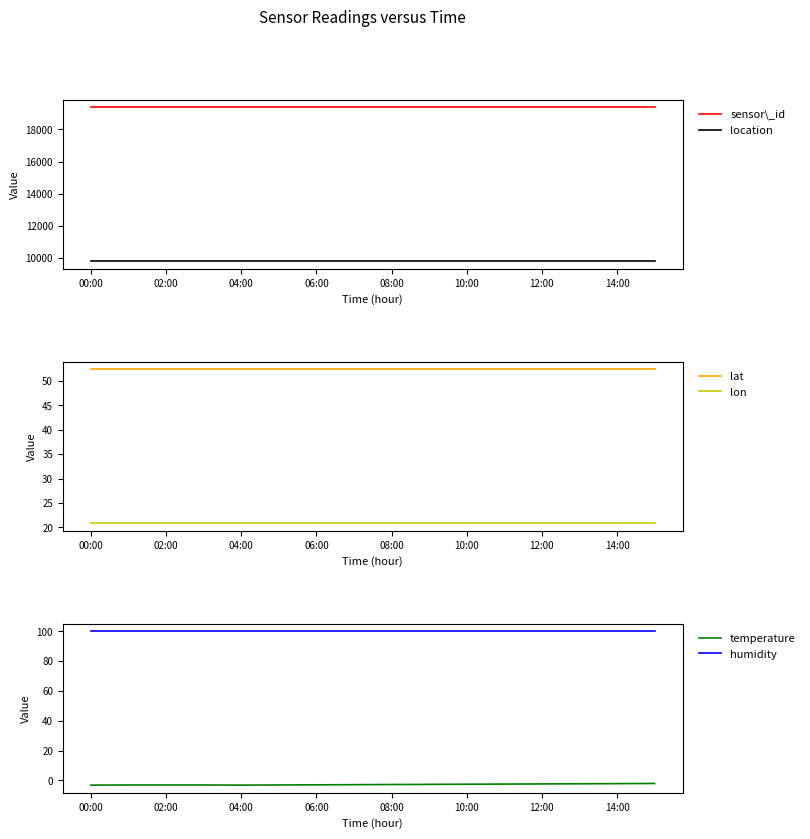

True or false: location has a value of 9815.0 at 9.

True